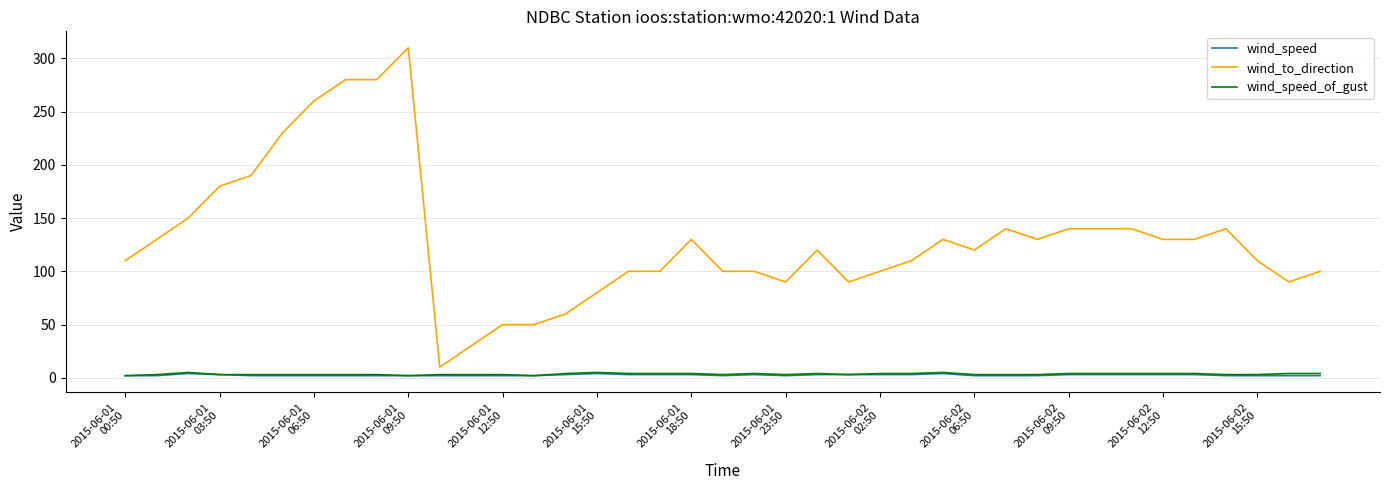

What is the highest value of the wind_speed series?

4